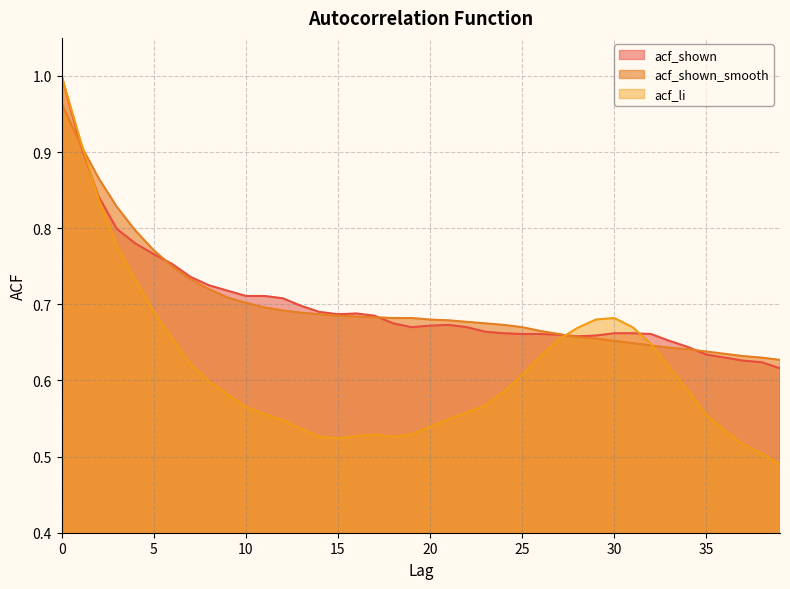

Count the number of categories in the chart.

40